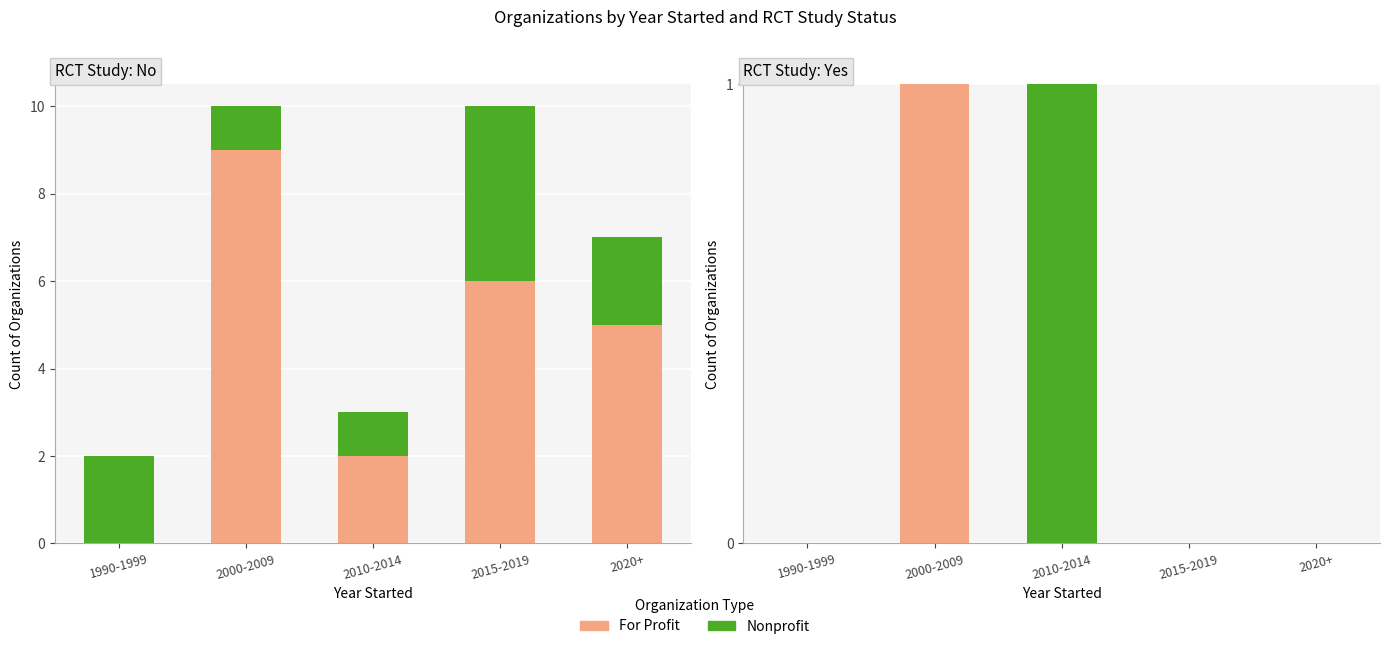

What is the label of the 3rd bar from the right?

2010-2014